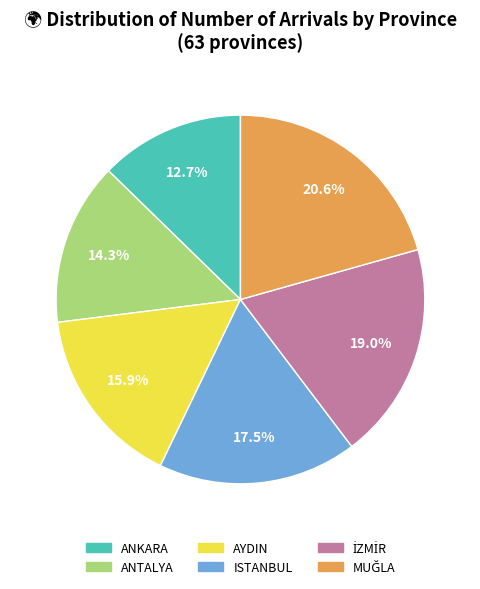

Does any single category account for the majority?

No